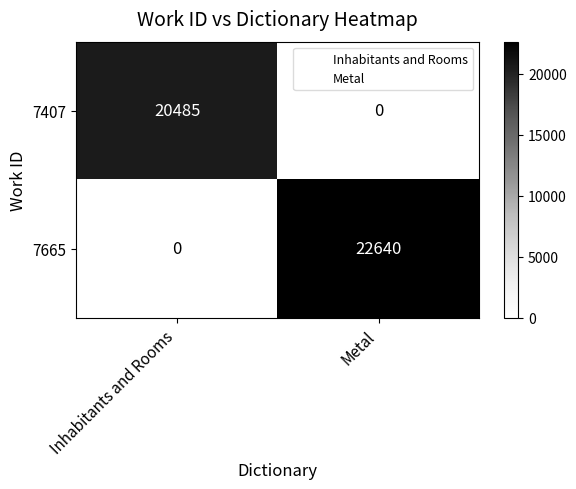

Rank the series at Inhabitants and Rooms from lowest to highest value.

7665, 7407